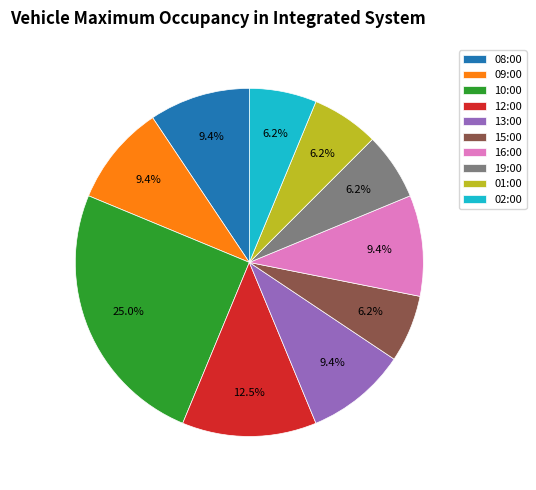

Which has a higher value, 10:00 or 15:00?

10:00